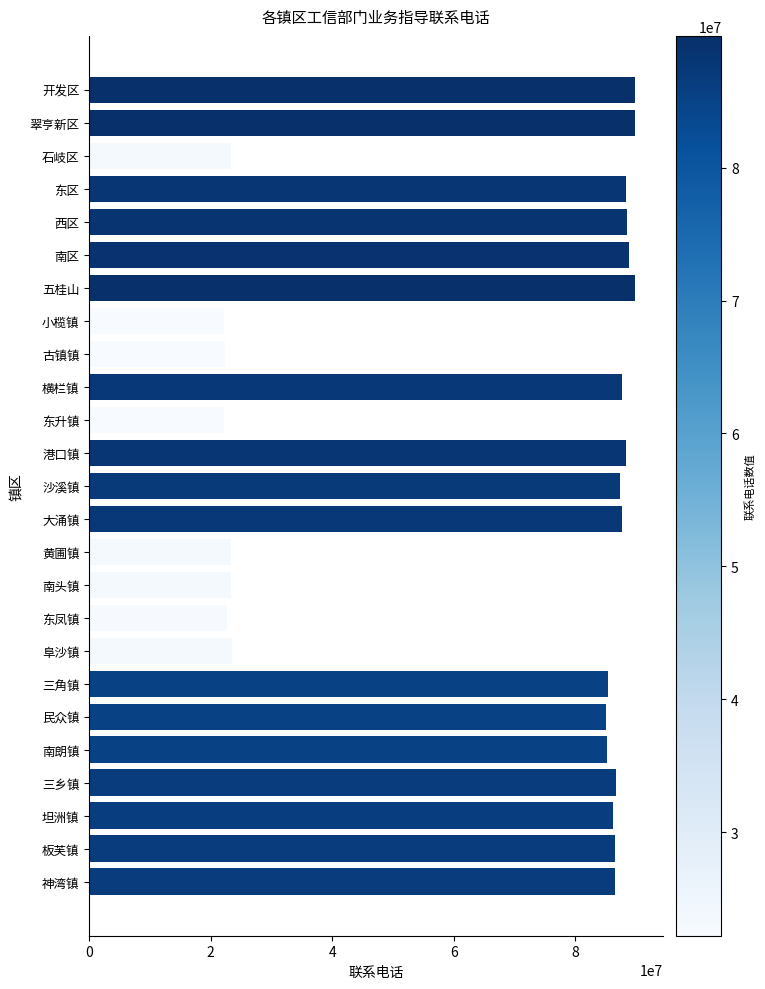

What is the difference between the maximum and minimum values?

67698037